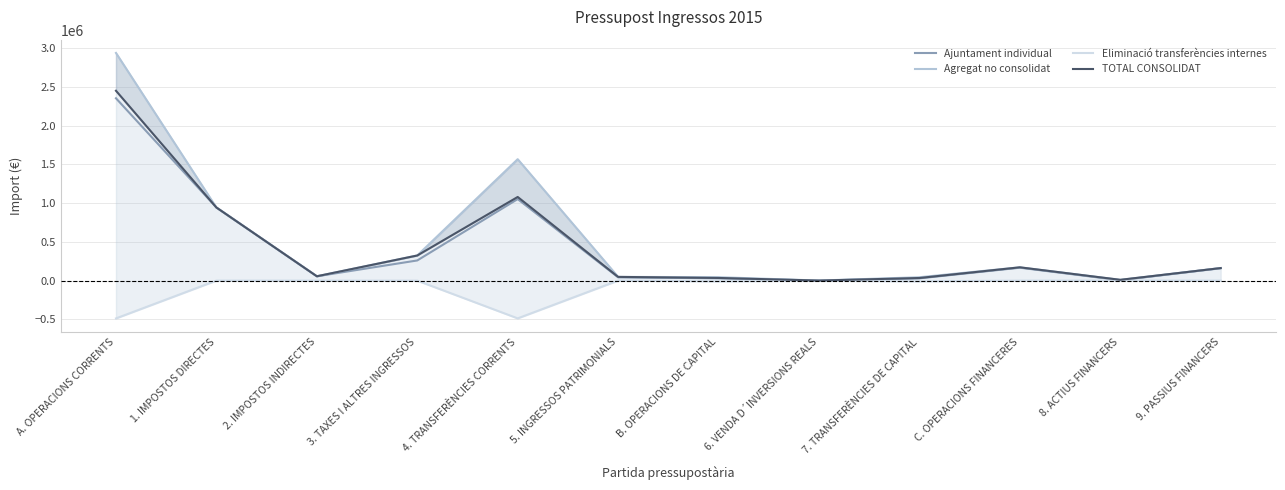

What position from the right is 5. INGRESSOS PATRIMONIALS?

7